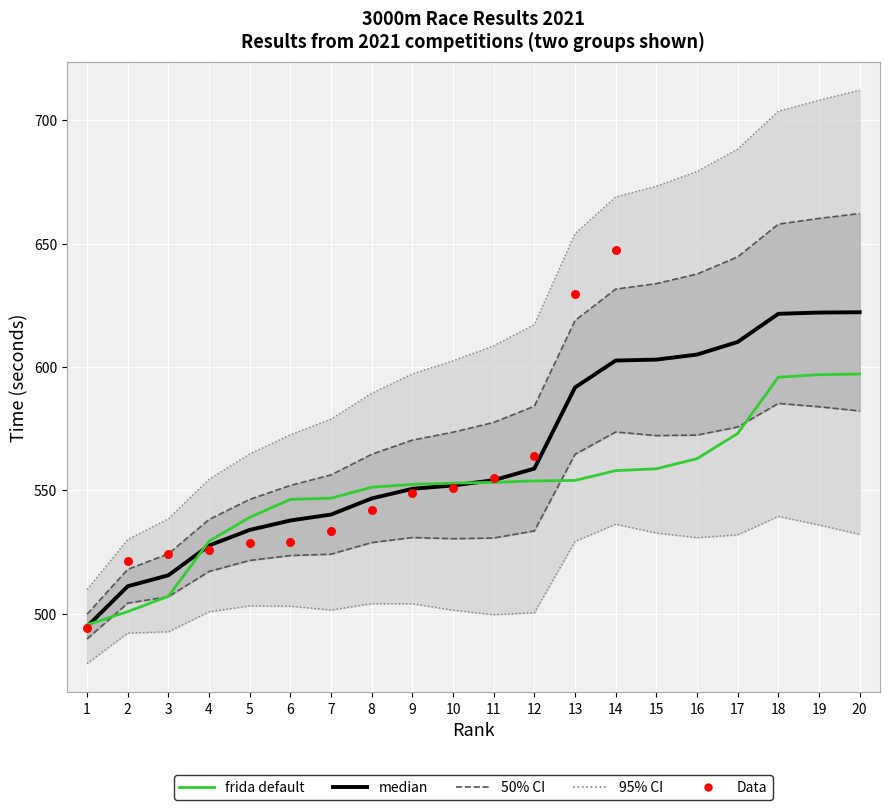

Approximately how many times larger is the value at 16 compared to 8?

1.2